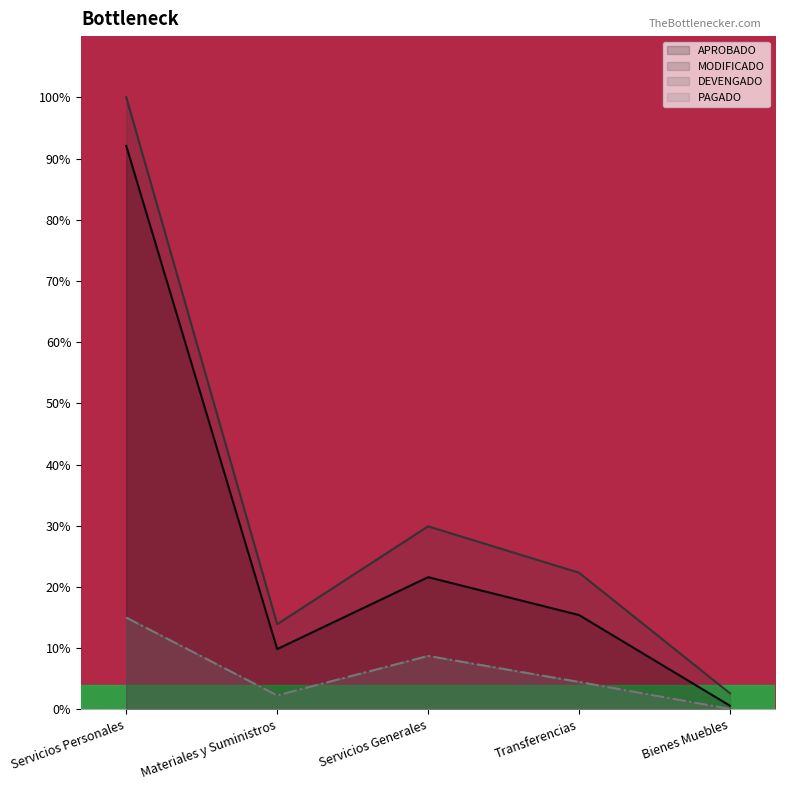

Does the chart display data point markers on the line(s)?

No